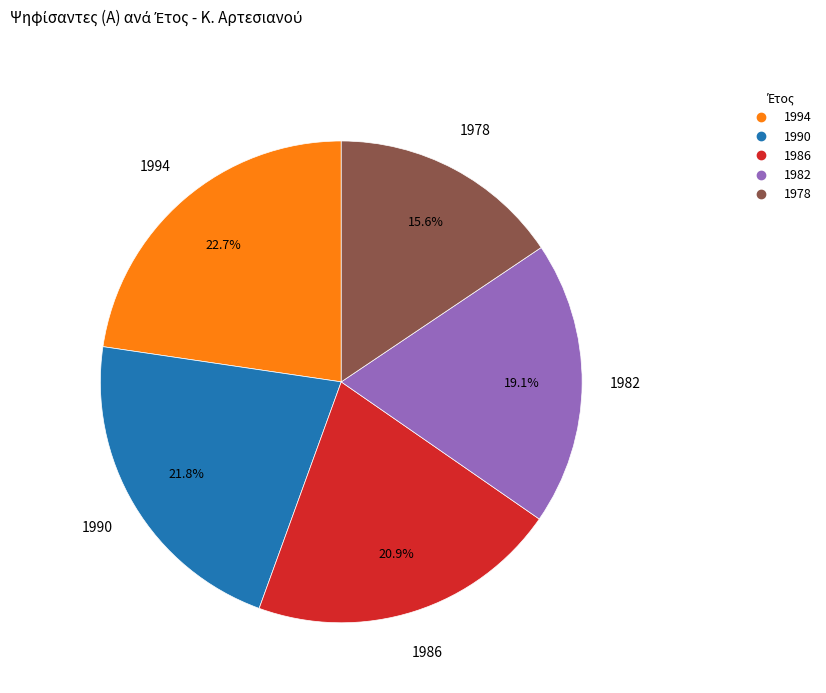

Between 1990 and 1994, which is larger?

1994